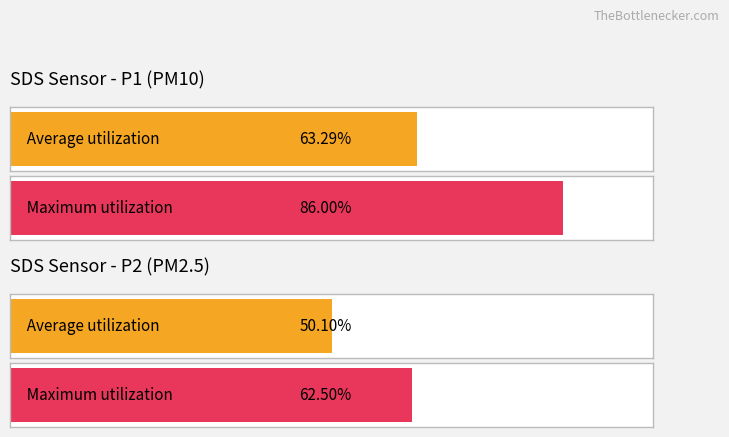

How many categories are shown in the chart?

2